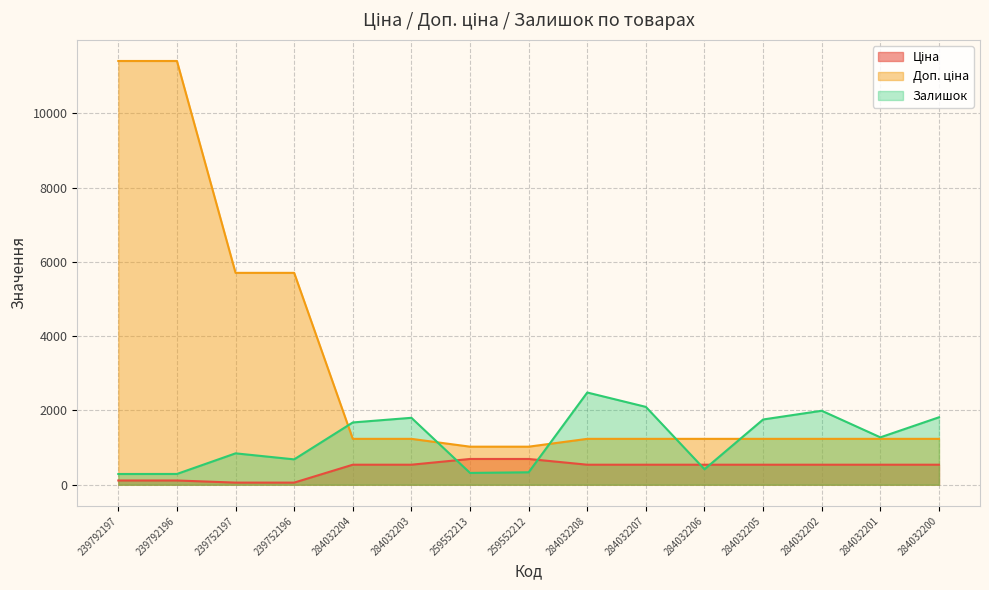

How many data points in Залишок are above 1276?

7